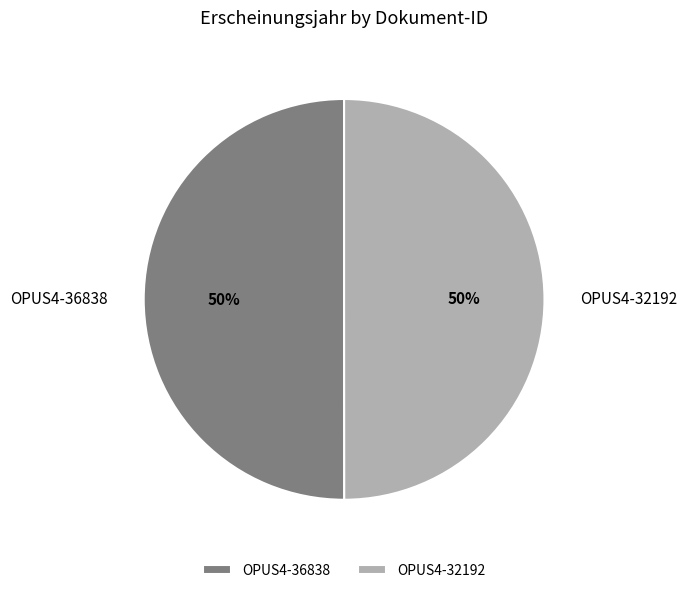

True or false: OPUS4-36838 accounts for 50% of the total.

True